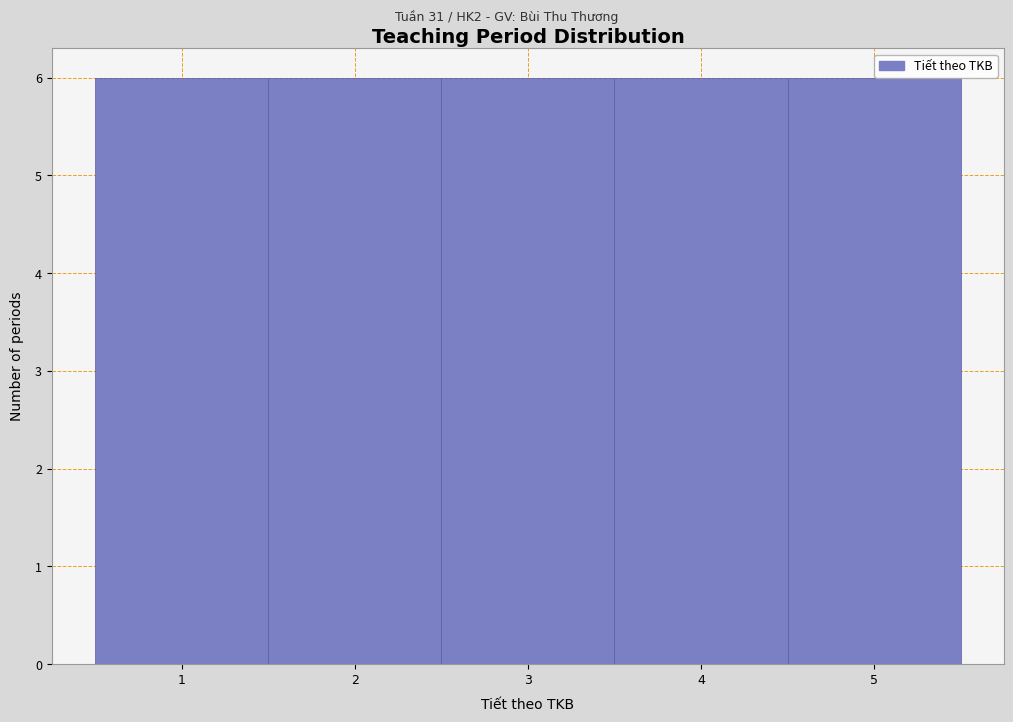

How tall is the bar that spans 3.5 to 4.5 on the x-axis? The values are not printed on the chart, so give them approximately, as read against the axis.

6